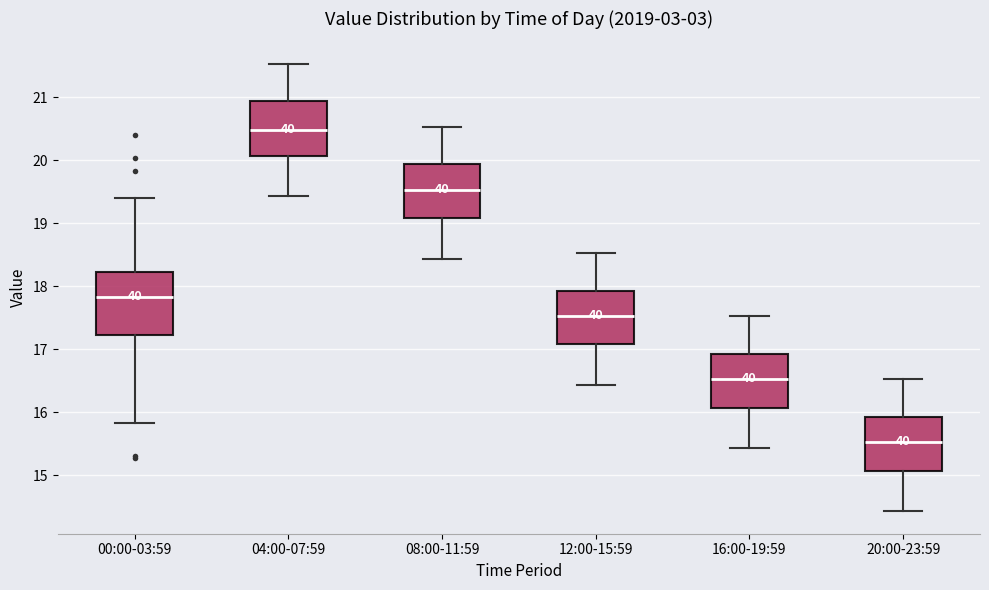

Where does the upper whisker of the box for 16:00-19:59 end on the y-axis? The values are not printed on the chart, so give them approximately, as read against the axis.

17.5